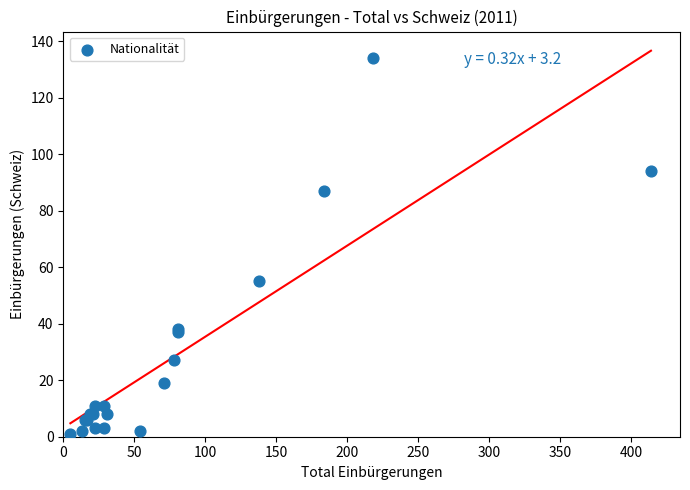

What Y value in the scatter plot is closest to 67?

55